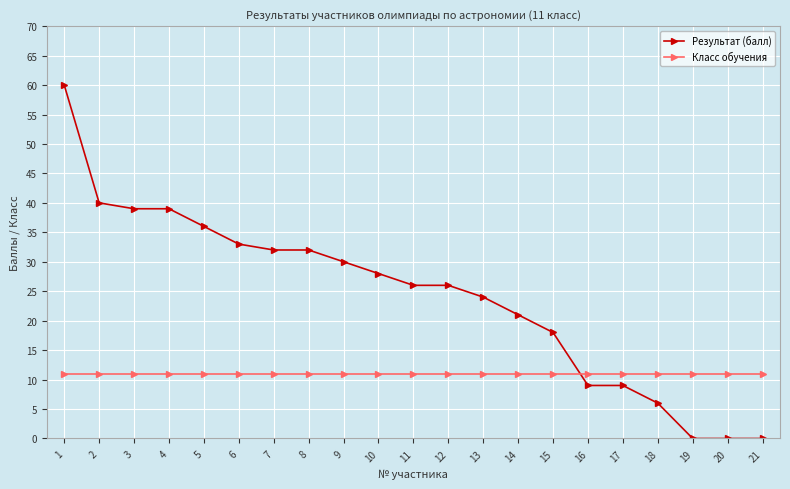

True or false: Класс обучения has a value of 11 at 15.

True